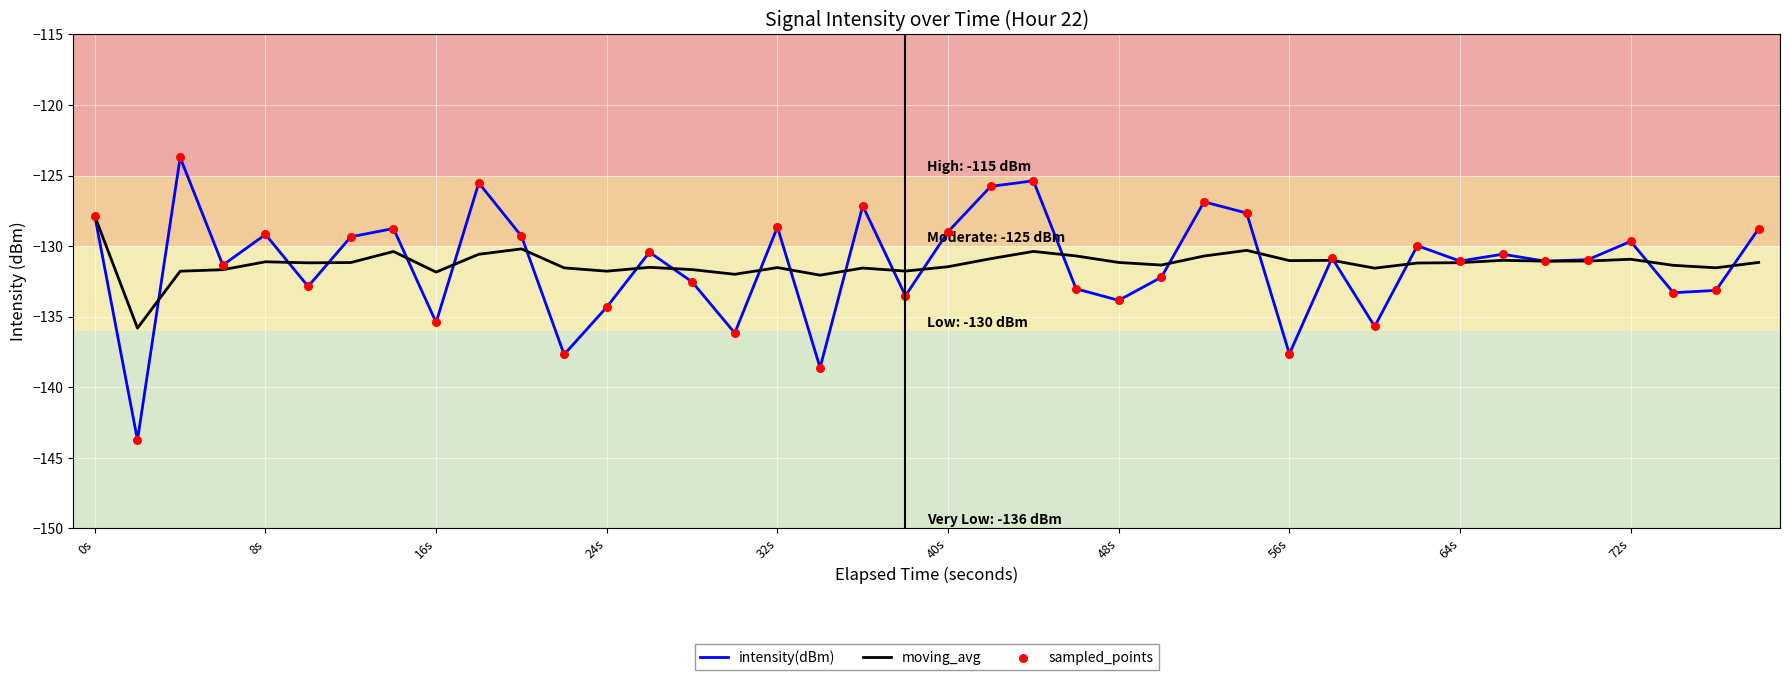

At how many categories does at least one series exceed -136?

40